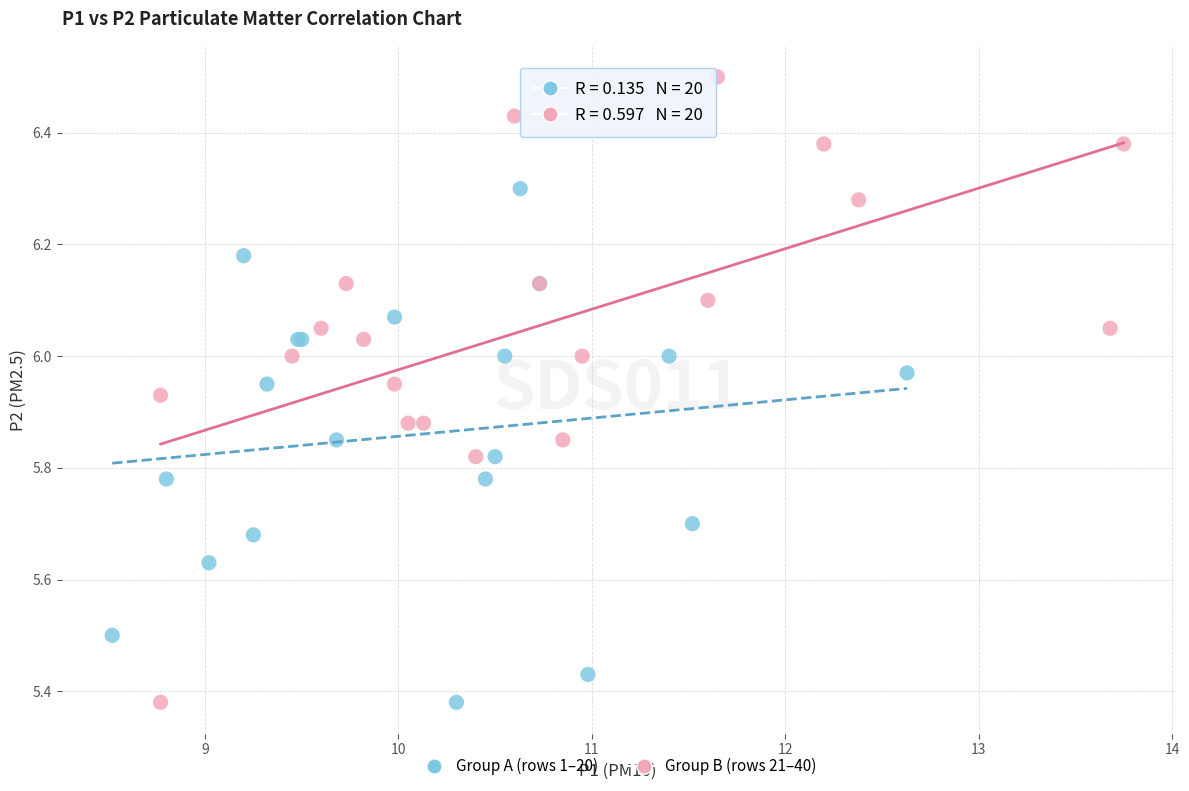

Which series contains the highest Y value?

Group B (rows 21–40)